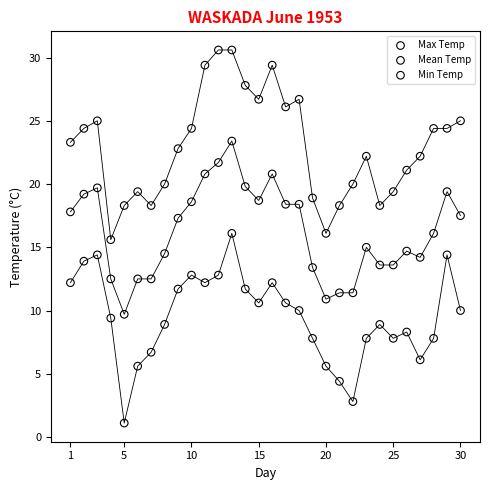

Across all data points, what is the range of Y values (max minus min)?

29.5